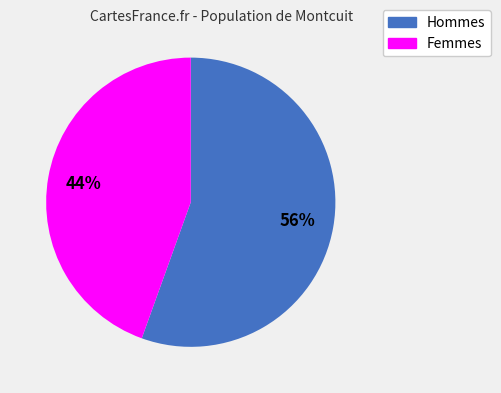

To the nearest percent, what is the average slice percentage?

50%